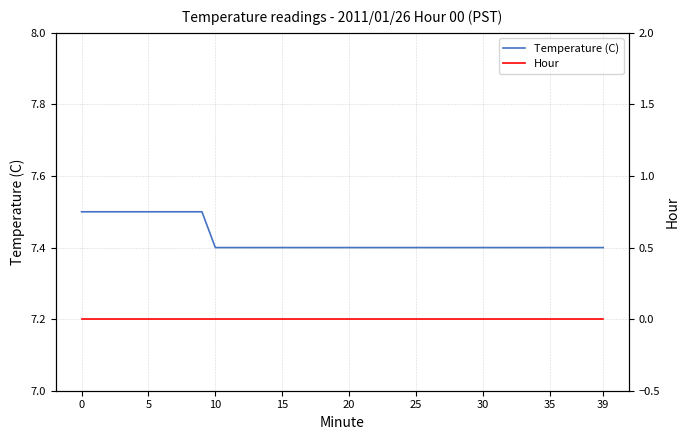

What is the lowest value of the Temperature (C) series?

7.4